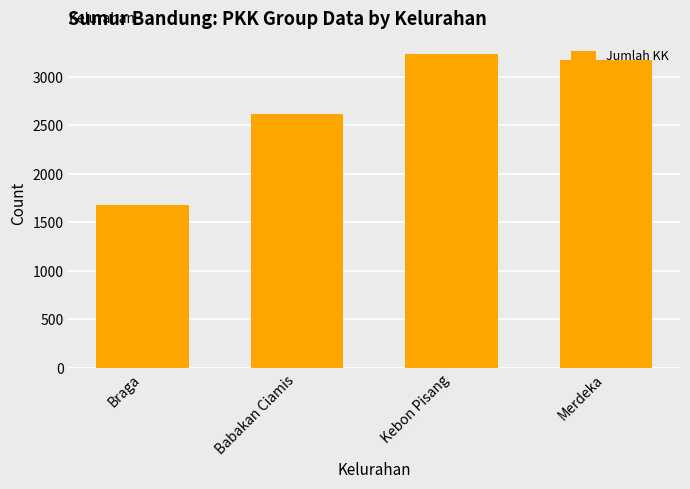

What is the value of the 2nd bar from the left?

2616